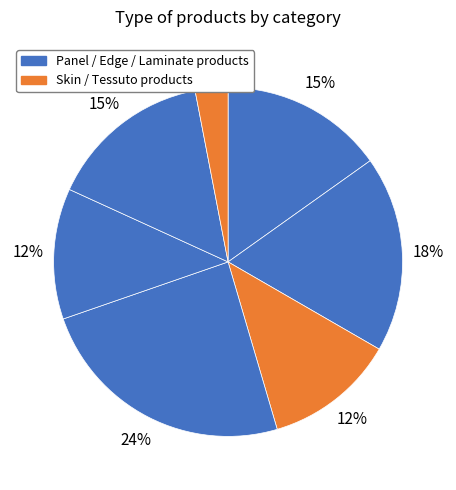

How many segments does this pie chart have?

7